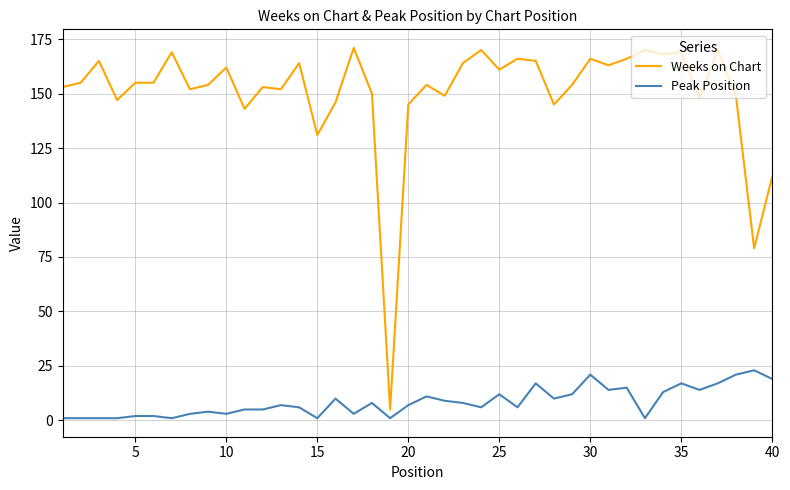

Rank the series by their average value, from lowest to highest.

Peak Position, Weeks on Chart